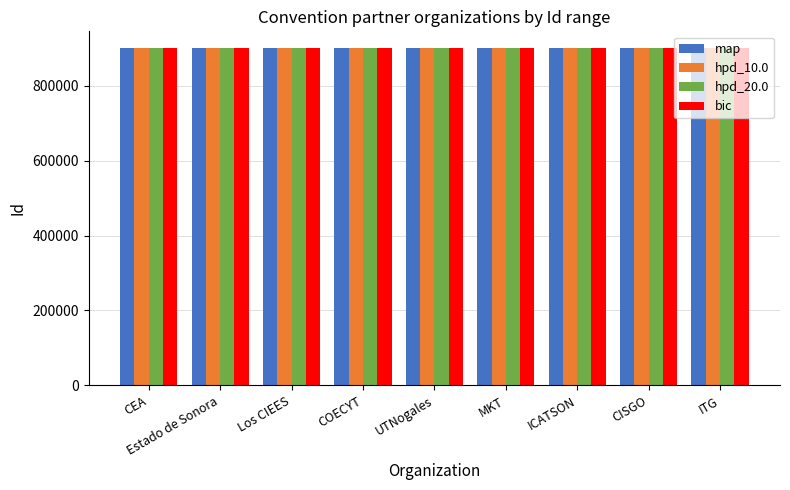

How many bic values are between 900818 and 900830?

5